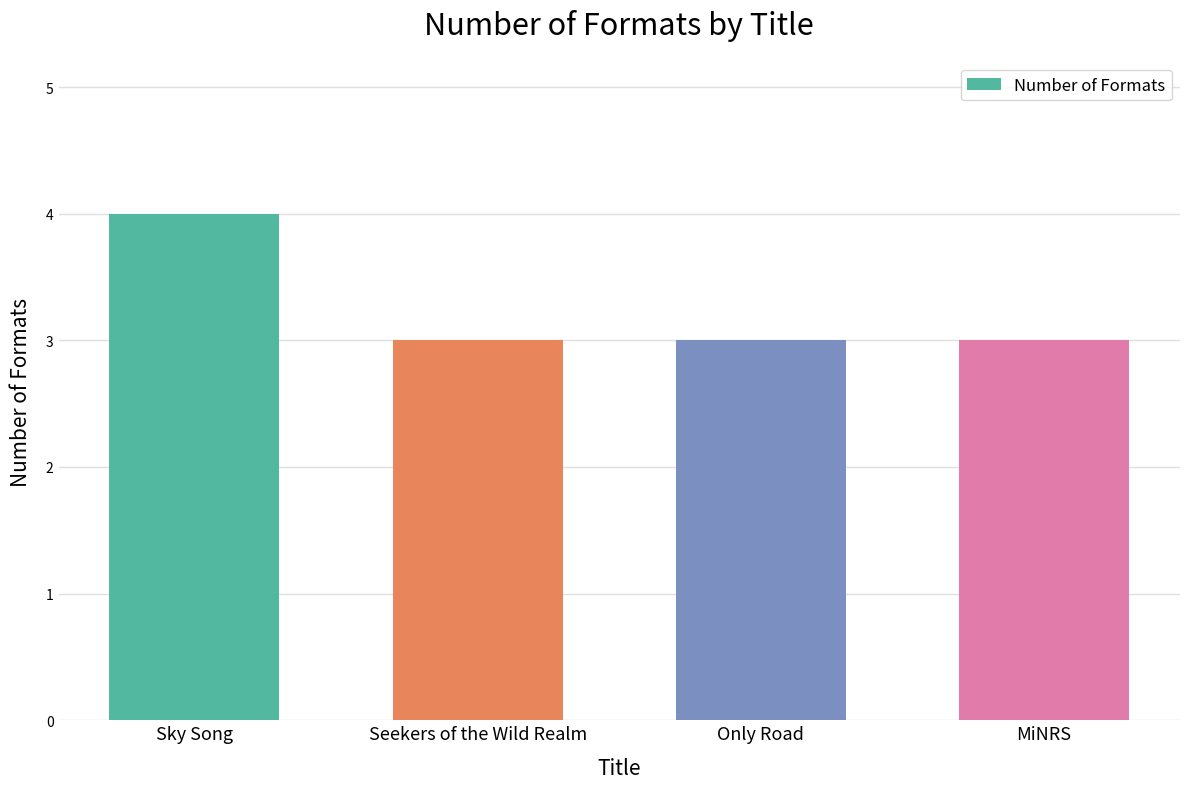

What position from the left is Only Road?

3